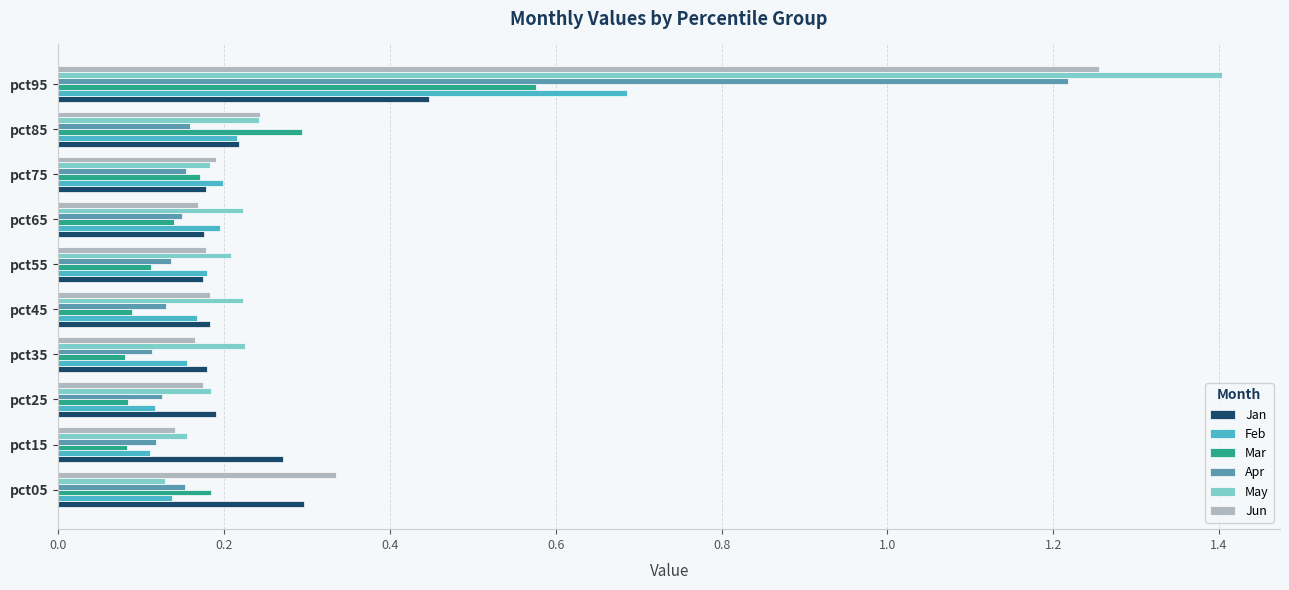

At which category does the chart reach its peak across all series?

pct95